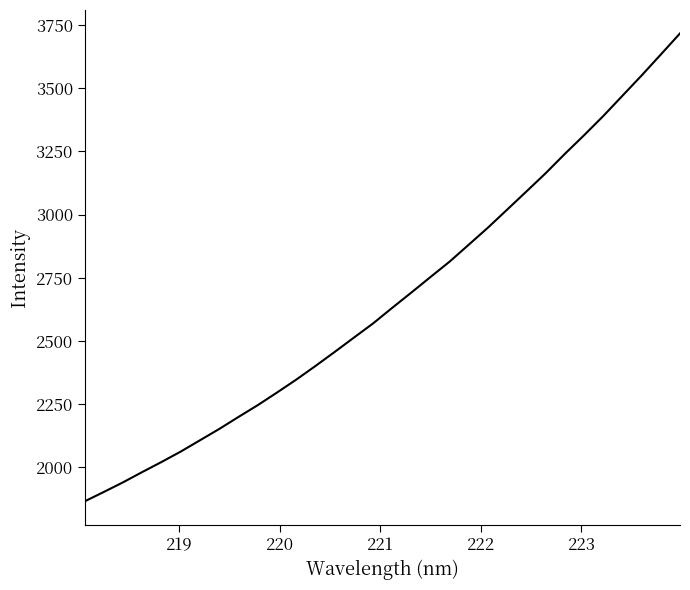

Does the chart have visible grid lines?

No